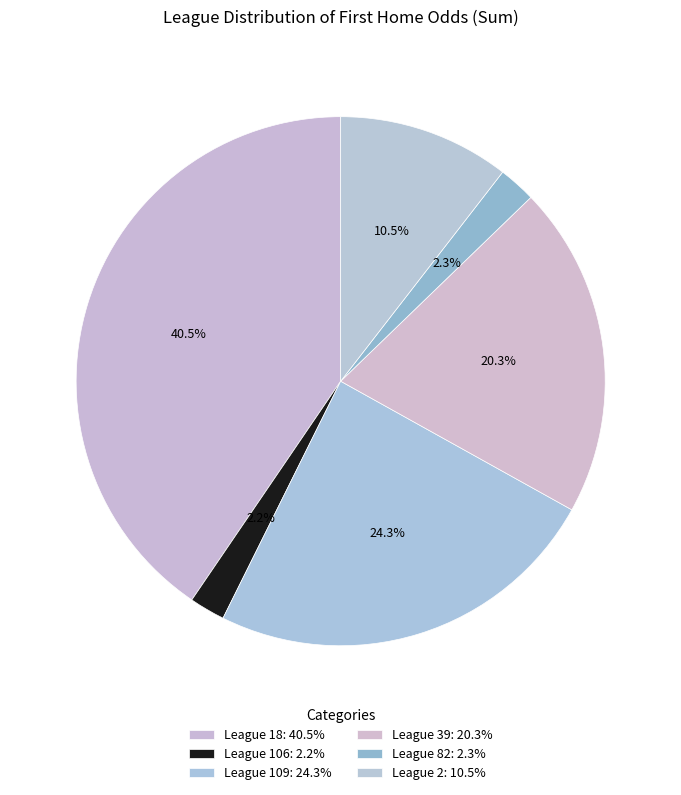

What is the smallest slice in the pie chart?

106